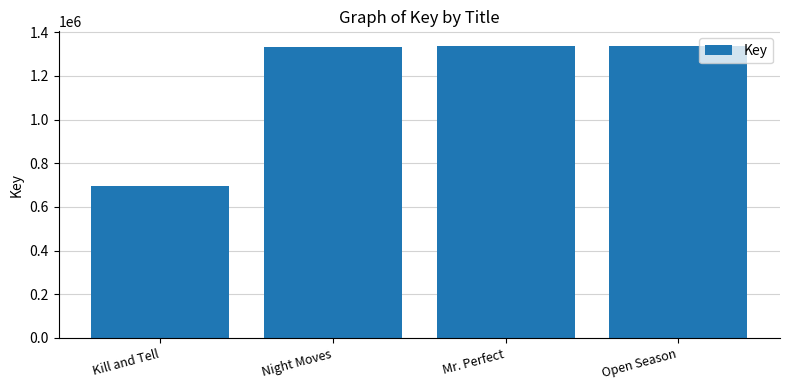

Is it true that the value at Open Season is 1337673?

True